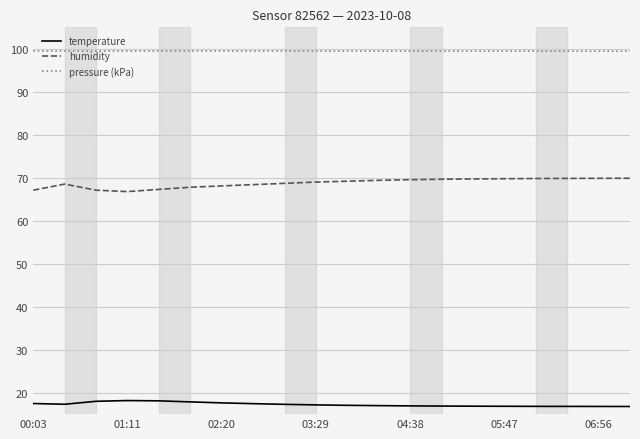

Which series has the largest total across all categories?

pressure (kPa)